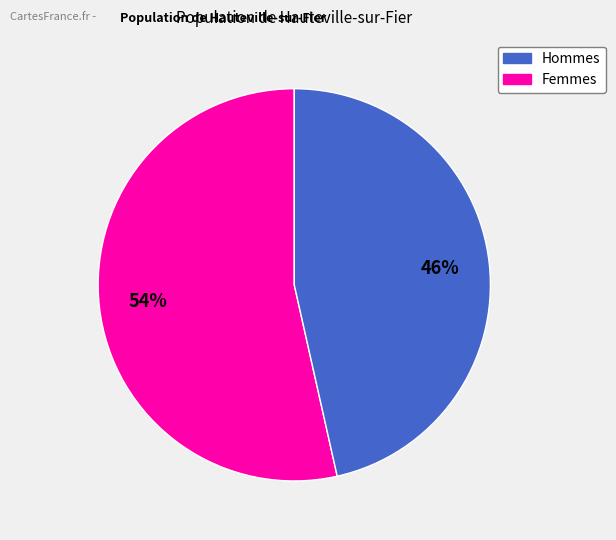

How many segments does this pie chart have?

2